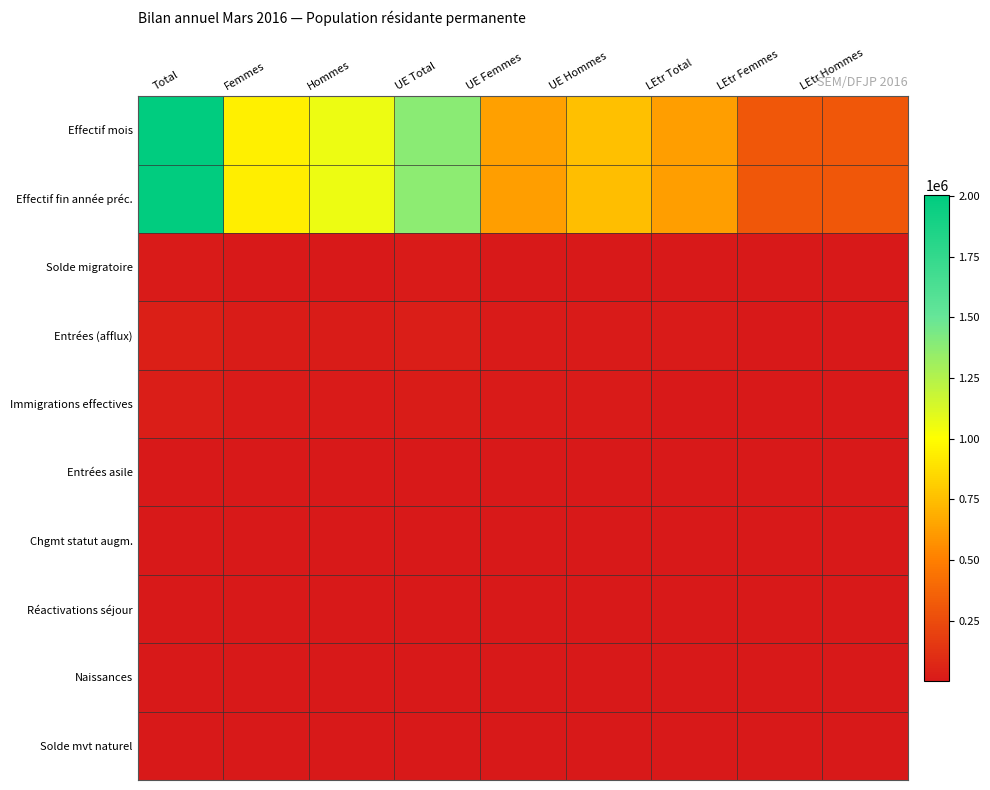

At UE Total, list the series in order from smallest to largest.

Entrées asile, Réactivations séjour, Solde mvt naturel, Naissances, Chgmt statut augm., Solde migratoire, Immigrations effectives, Entrées (afflux), Effectif fin année préc., Effectif mois